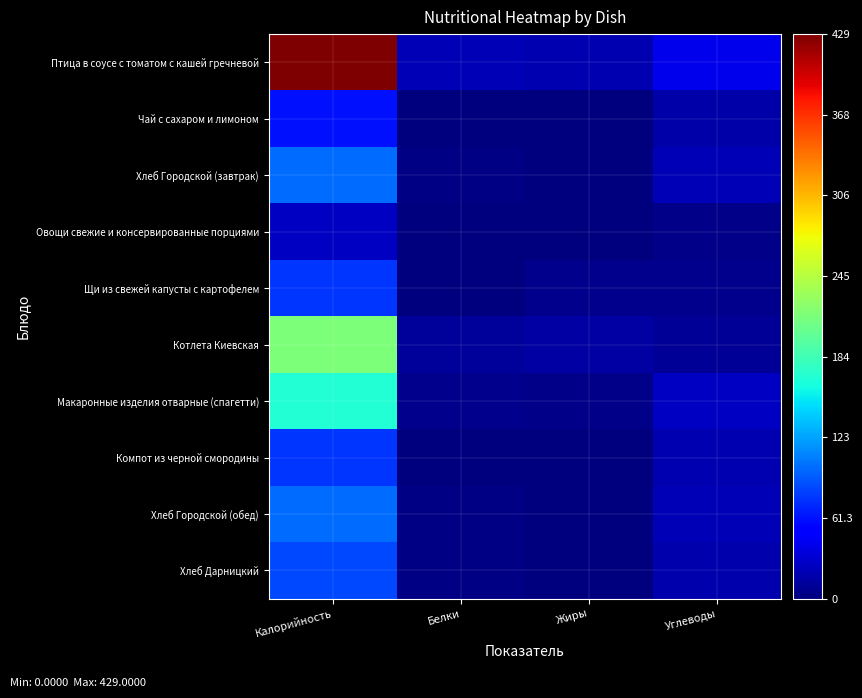

What is the maximum value shown in the chart?

429.0